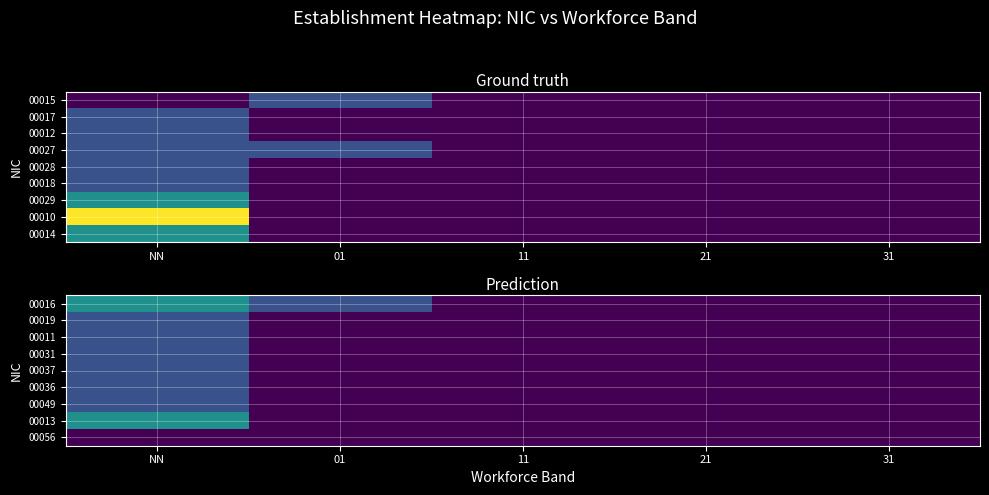

How many values in the 00037 series exceed 0?

1